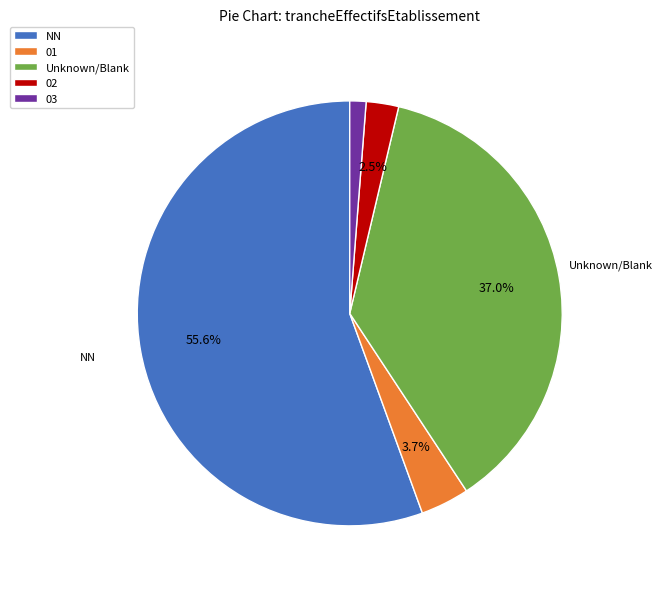

Rank the categories by value from lowest to highest.

03, 02, 01, Unknown/Blank, NN